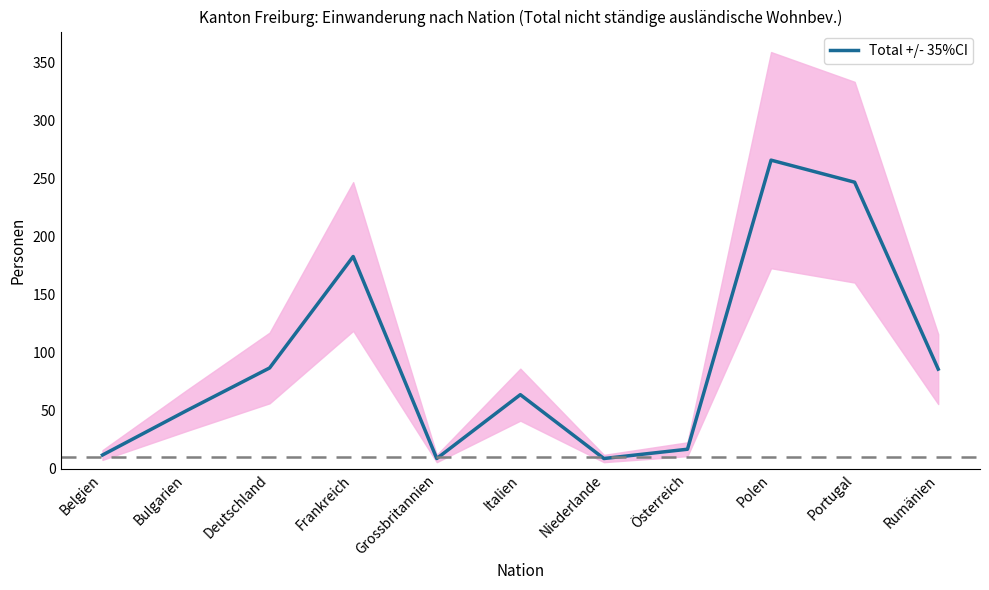

What is the label of the 3rd point from the left?

Deutschland